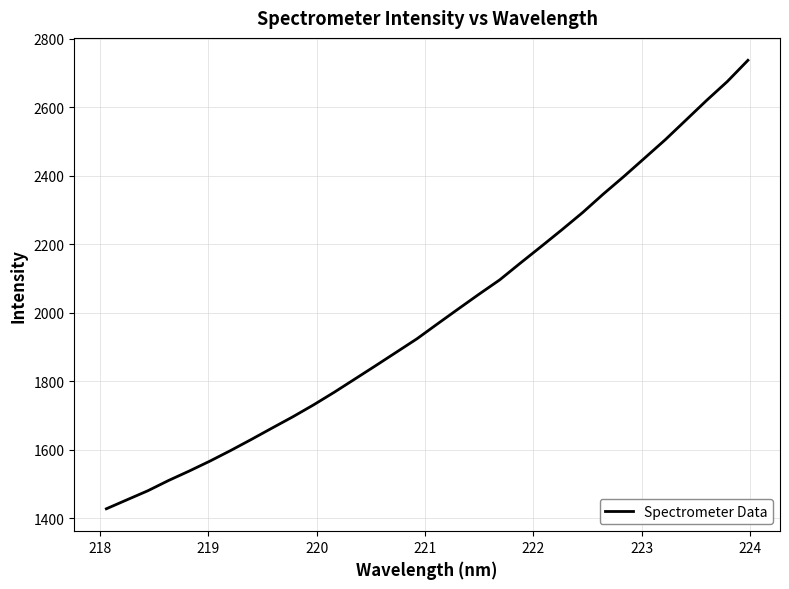

What is the minimum value shown in the chart?

1427.3